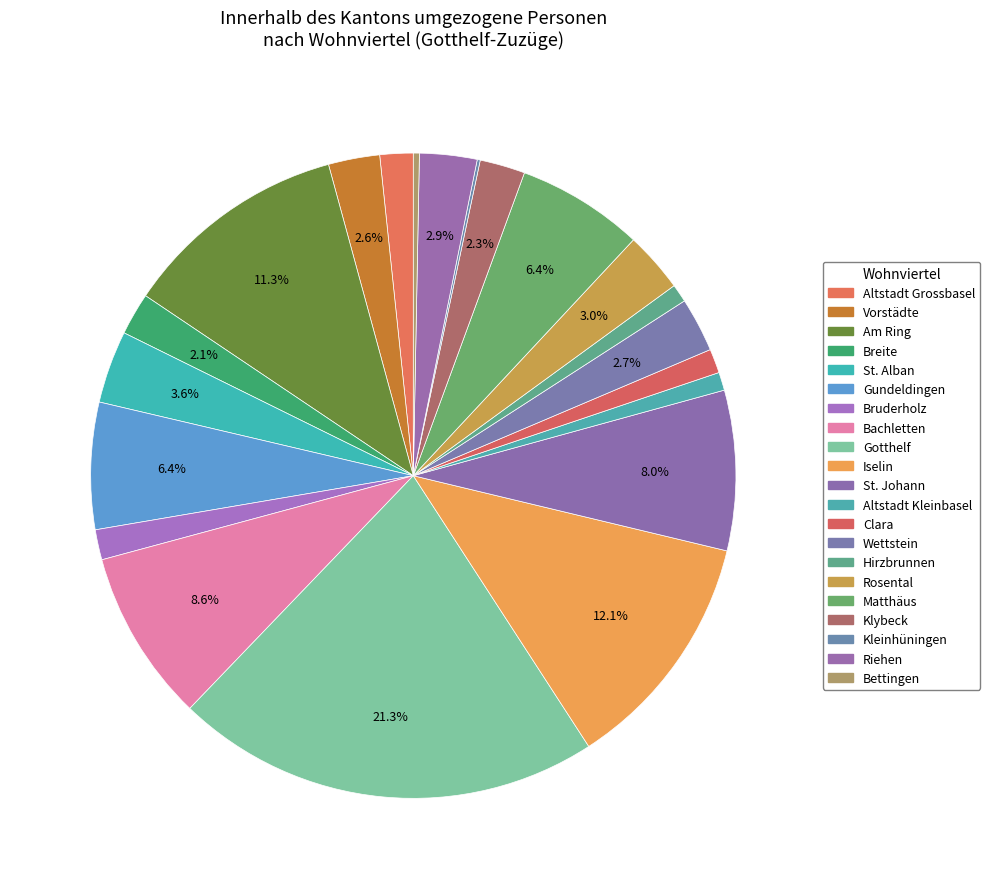

Does any single category account for the majority?

No